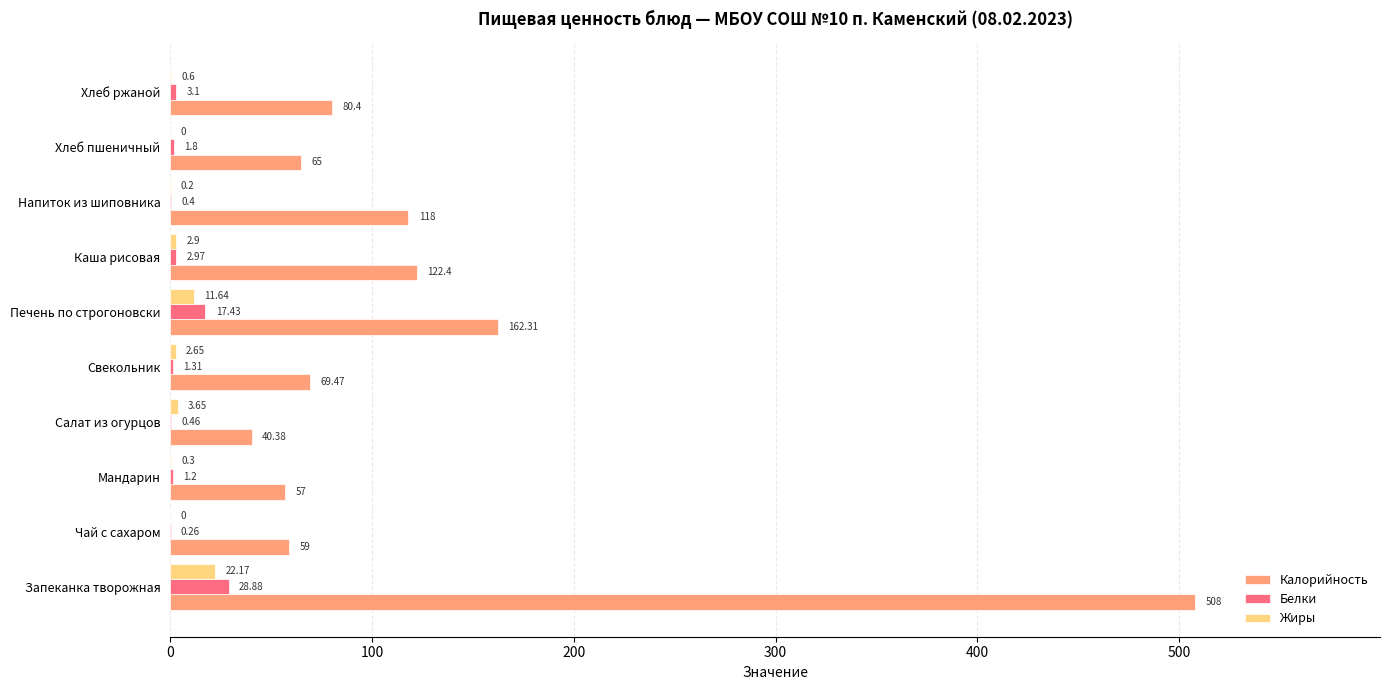

What is the sum of all Жиры values?

44.1